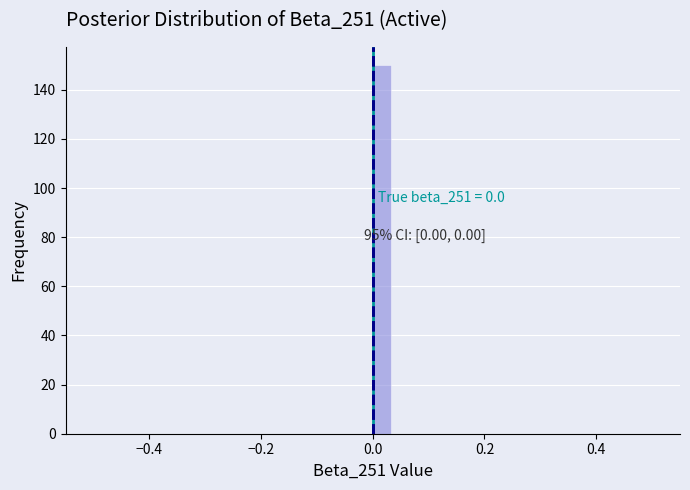

Around what value on the x-axis is the tallest bar? Give the approximate position of its centre, as read against the axis.

0.02